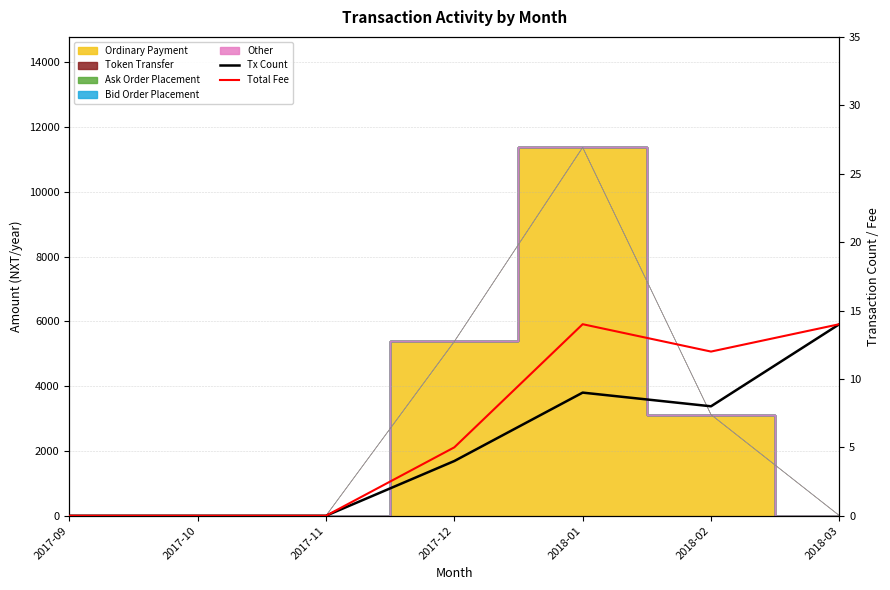

How many interior local valleys does the Total Fee series have?

1